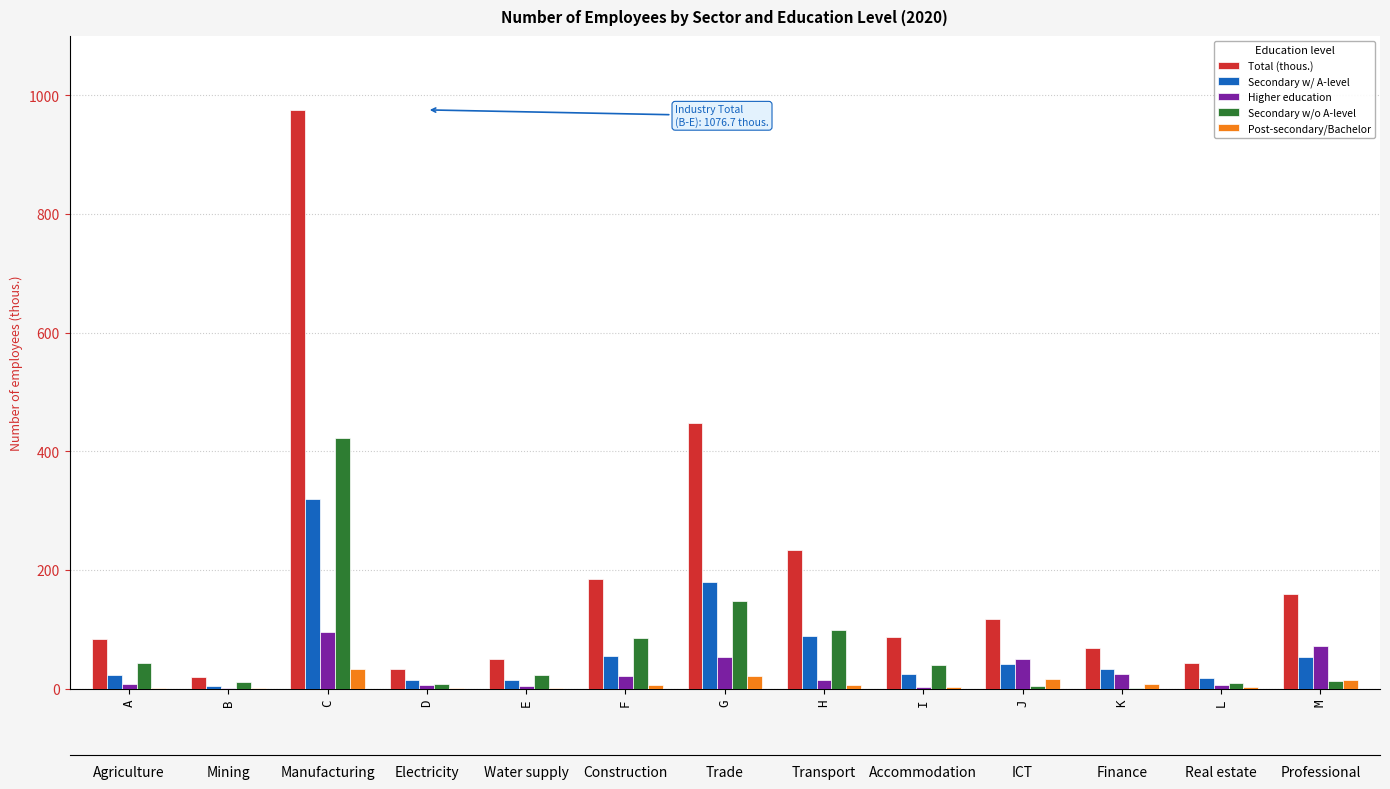

Reading left to right, what are all the values shown in this chart?

Total (thous.): 83.6	19.7	975.4	32.5	49.1	184.5	448.5	233.5	87.3	117.3	67.9	42.9	158.7
Secondary w/ A-level: 22.7	5.1	319.1	15.2	13.7	55.0	180.0	88.3	25.4	41.8	33.7	17.5	53.8
Higher education: 8.1	1.6	95.7	6.9	4.4	20.7	53.3	13.8	3.5	50.6	23.9	6.9	72.1
Secondary w/o A-level: 43.1	11.0	422.4	8.2	22.3	85.6	147.2	99.6	39.8	4.7	1.8	9.6	13.6
Post-secondary/Bachelor: 1.7	0.2	32.5	1.4	1.3	5.4	21.8	6.9	2.8	16.8	8.0	2.5	14.6